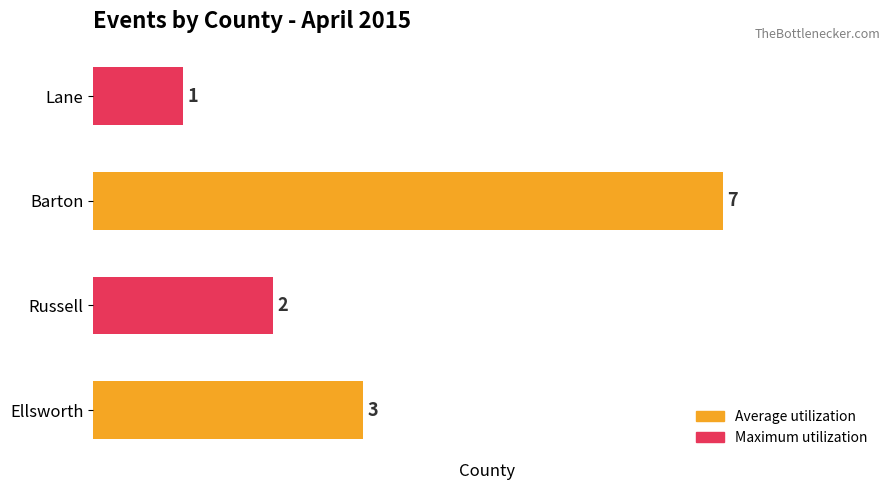

How many values are between 2 and 7?

3